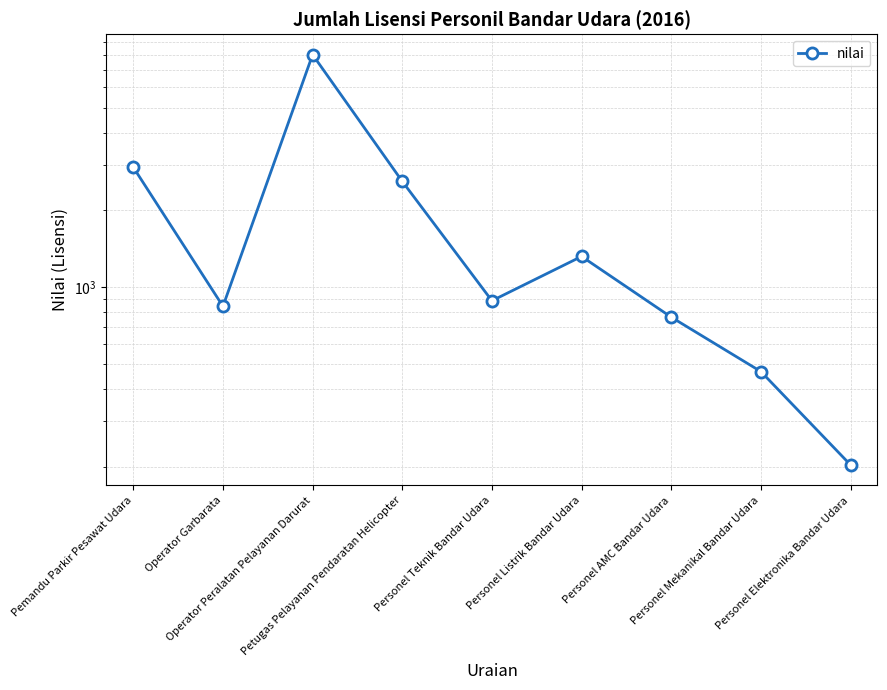

What is the approximate value at Personel Teknik Bandar Udara, to the nearest 50?

900